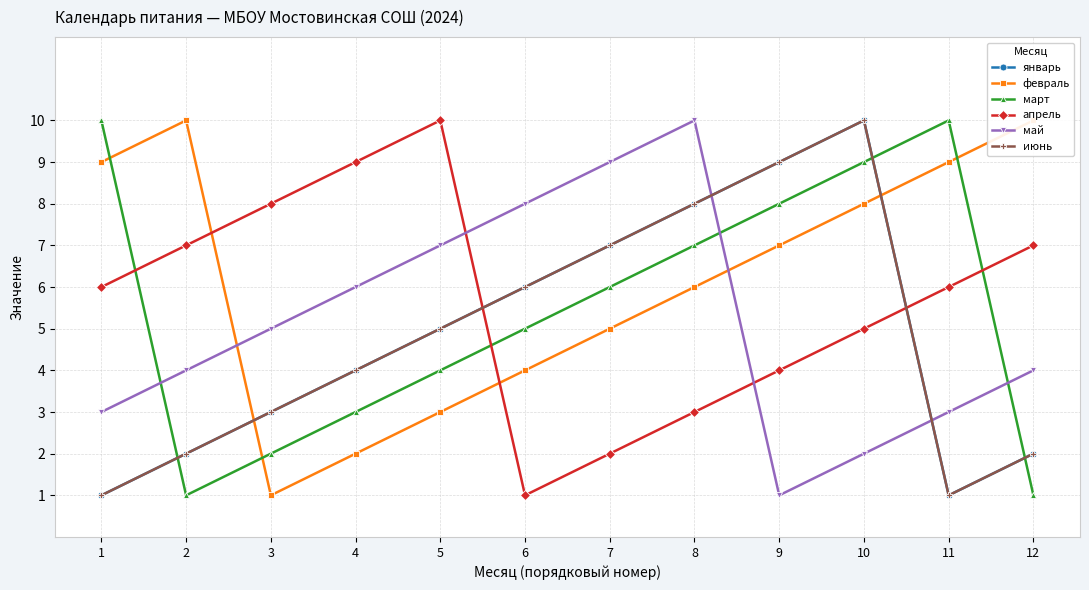

At which label does март reach its peak?

1